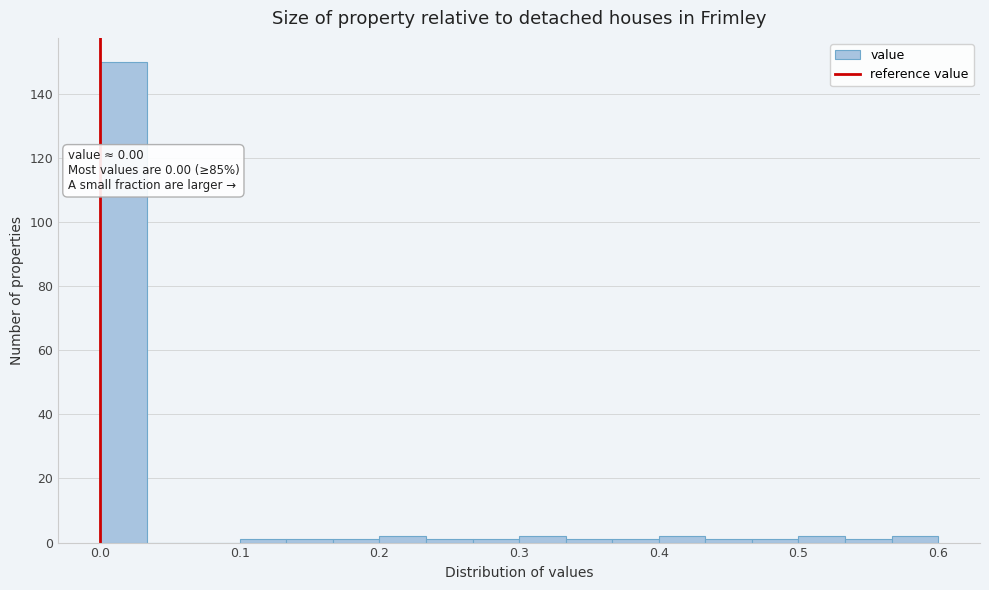

Read against the x-axis, roughly where is the centre of the tallest bar?

0.02